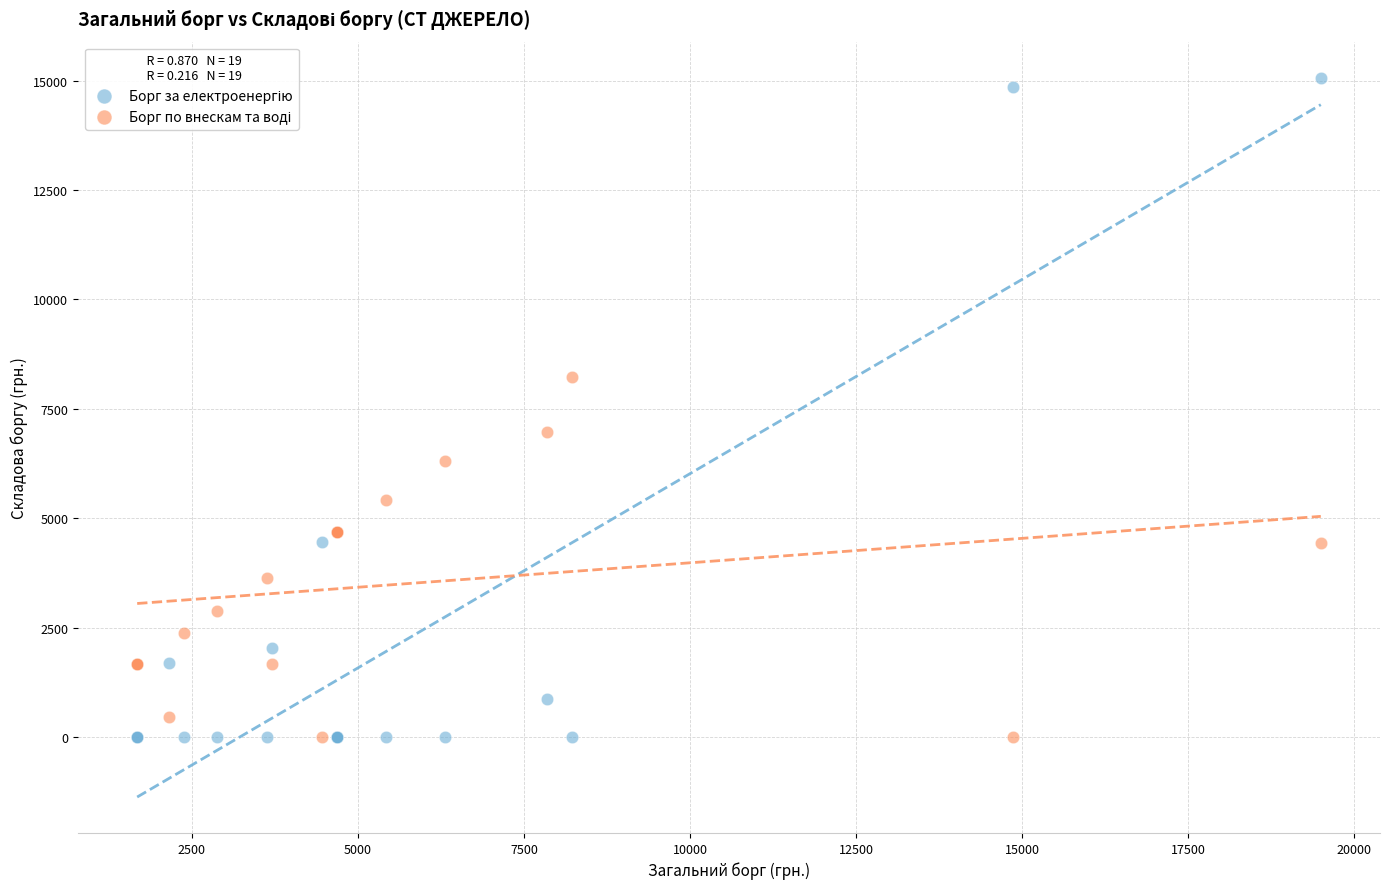

What is the X range (max minus min) for the scatter plot?

17820.0